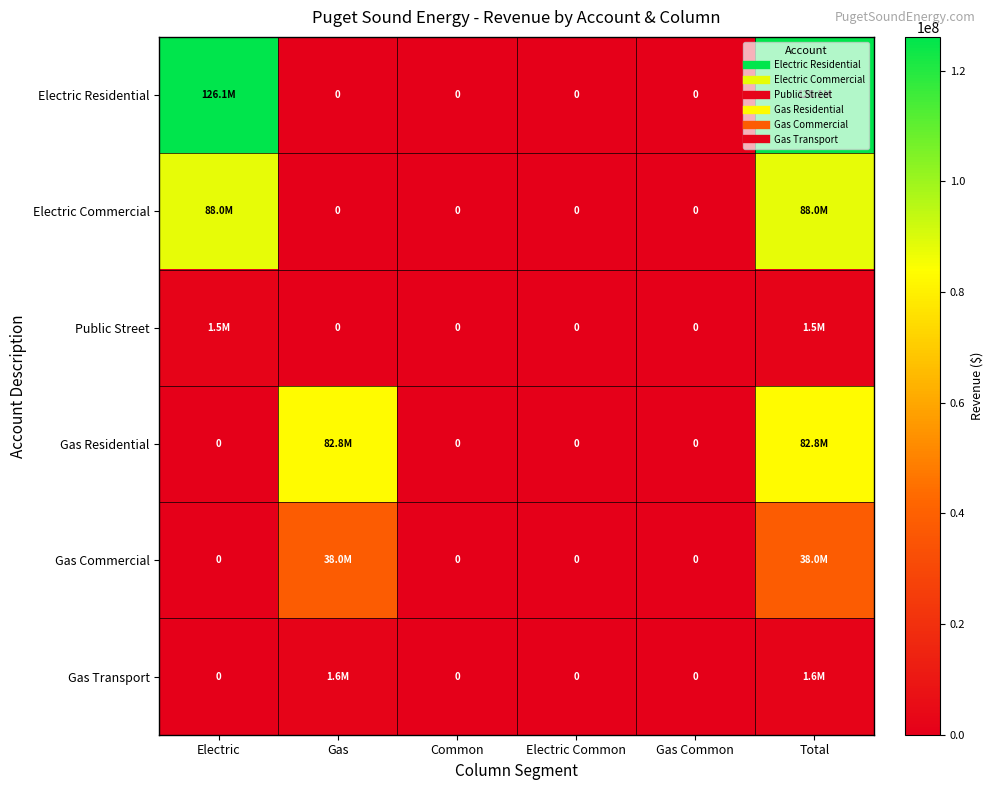

Between Total and Electric Common, which is larger?

Total